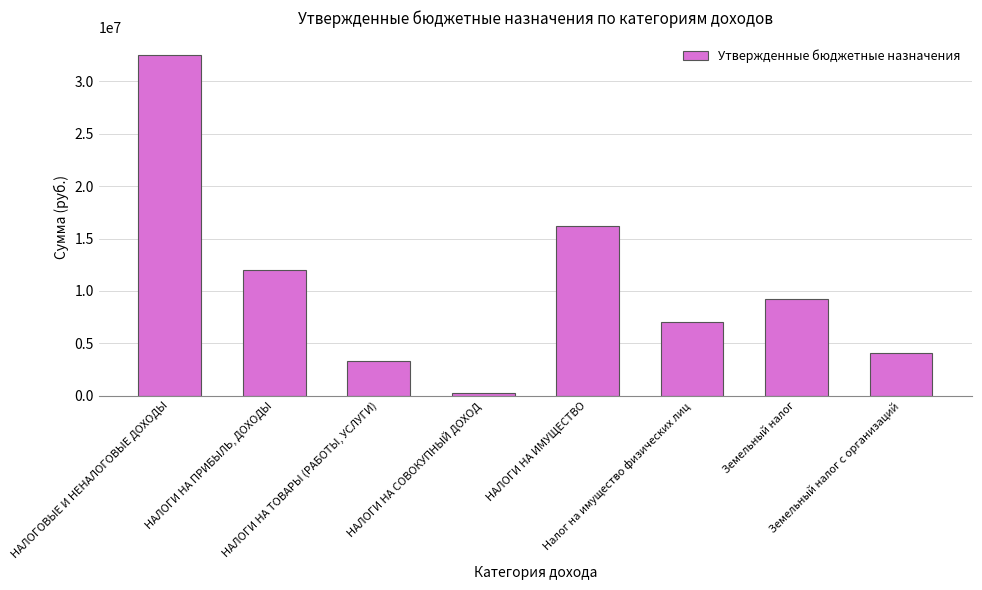

What is the difference between the maximum and second lowest values?

29196200